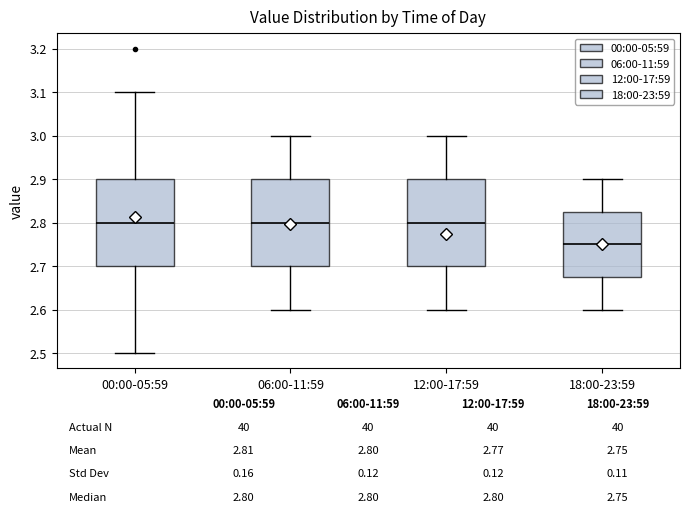

Which box has the lowest median line?

18:00-23:59